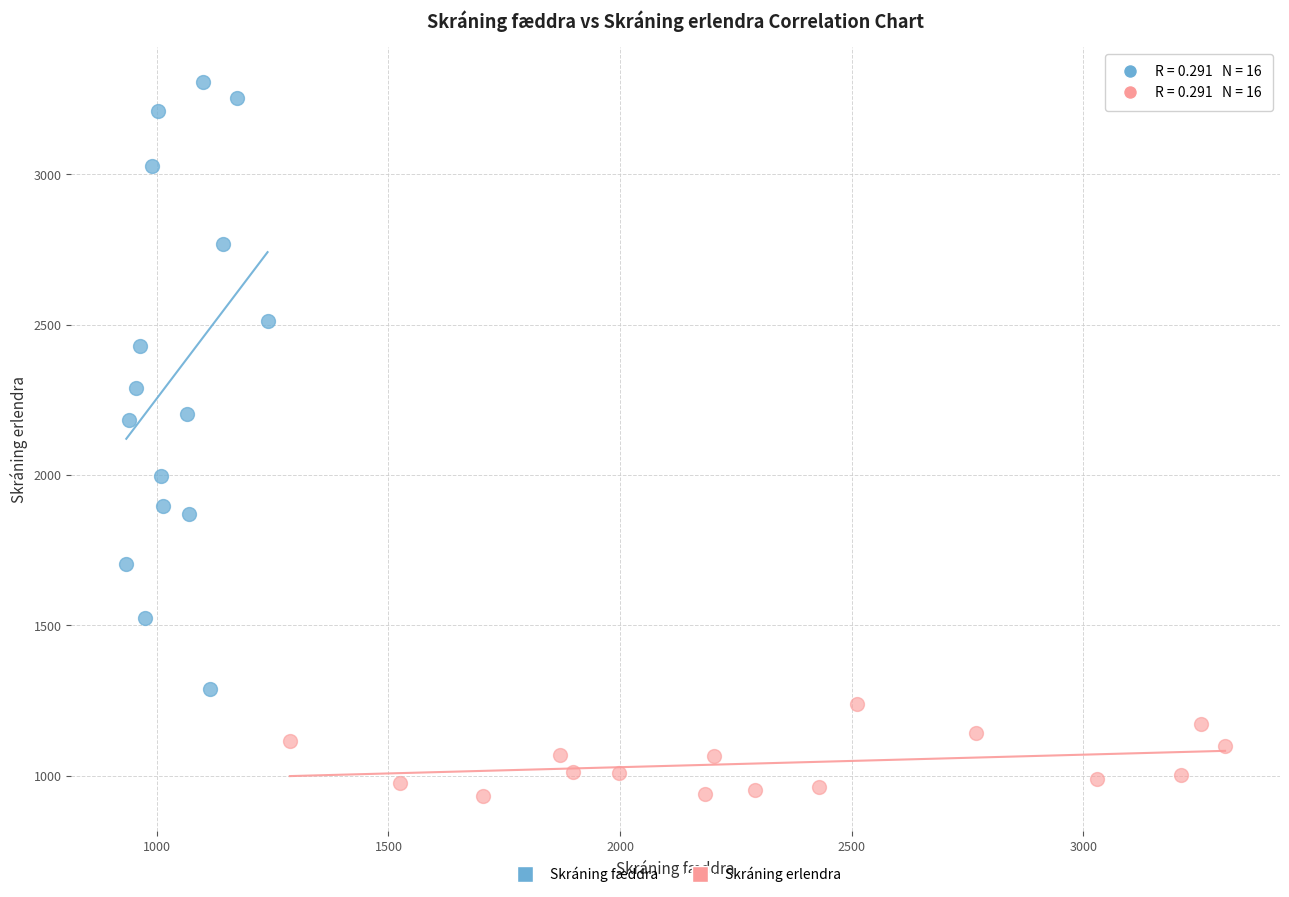

Which series reaches the maximum Y coordinate?

Skráning fæddra